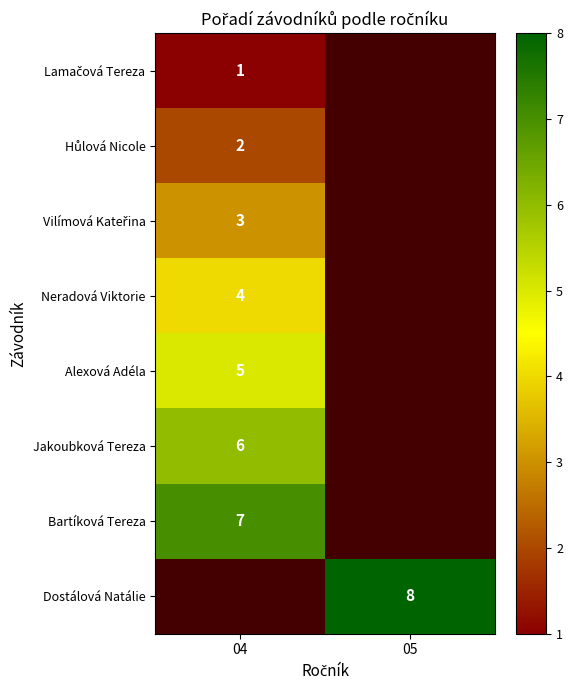

The Dostálová Natálie series shows 3 at 05. True or false?

False